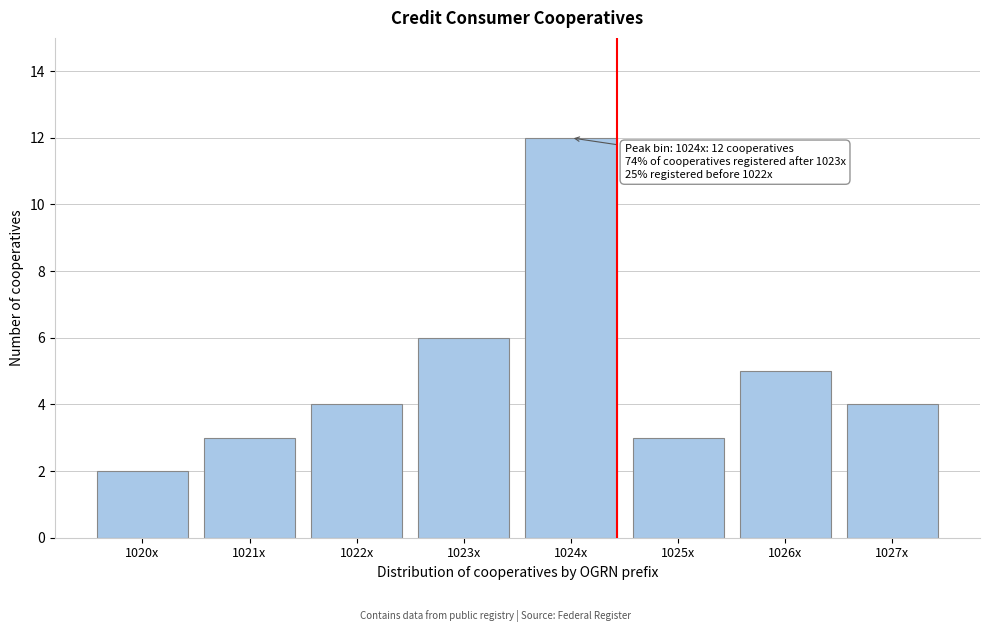

Reading left to right, what are all the values shown in this chart?

2	3	4	6	12	3	5	4